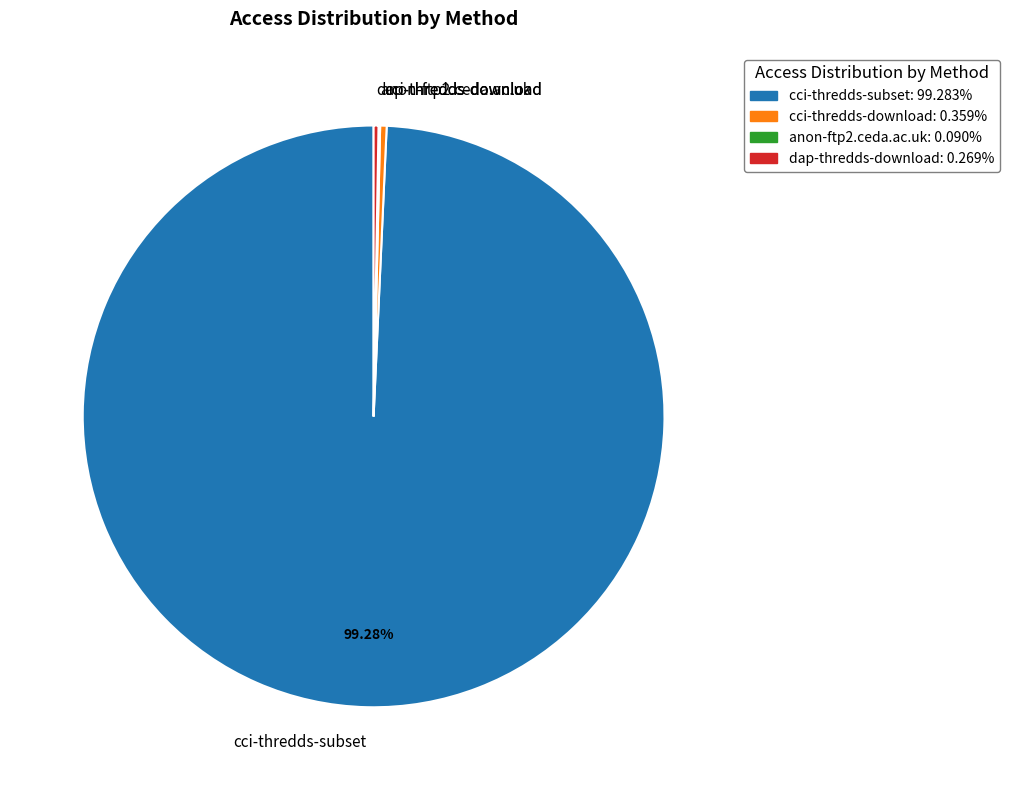

Is there a majority slice in this chart?

Yes